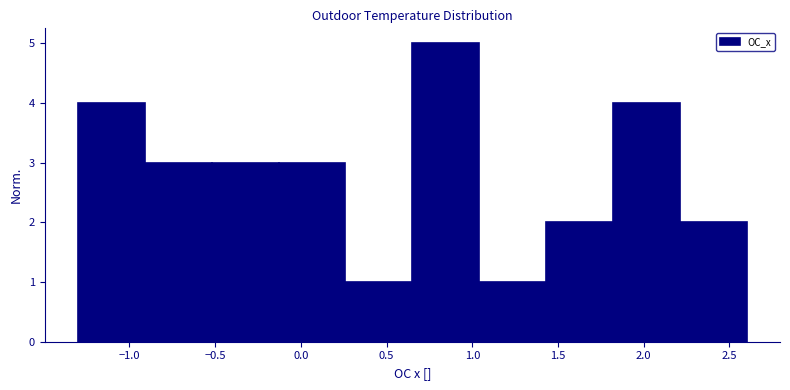

Reading left to right, transcribe this chart: for each bar, give the range it covers on the x-axis and its height. Neither the bar edges nor the heights are printed on the chart, so give them approximately, as read against the axes.

-1.30 to -0.91: 4
-0.91 to -0.52: 3
-0.52 to -0.13: 3
-0.13 to 0.26: 3
0.26 to 0.65: 1
0.65 to 1.04: 5
1.04 to 1.43: 1
1.43 to 1.82: 2
1.82 to 2.21: 4
2.21 to 2.60: 2